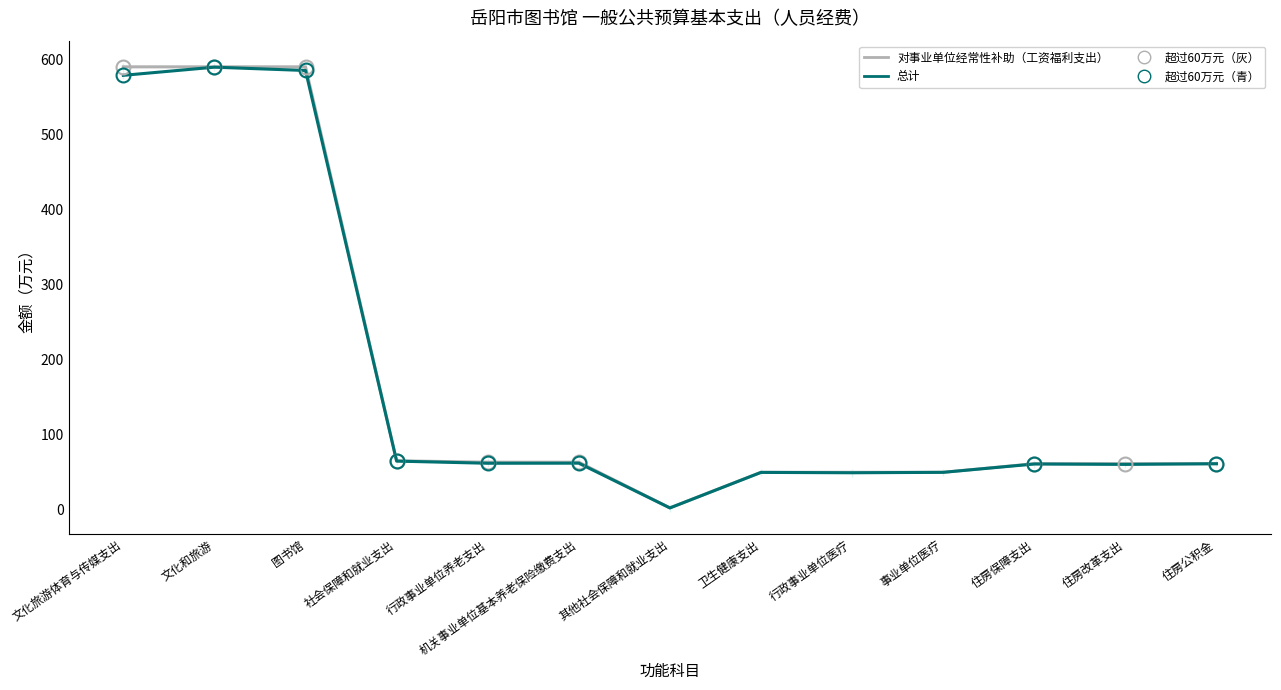

How many lines are shown in the chart?

2